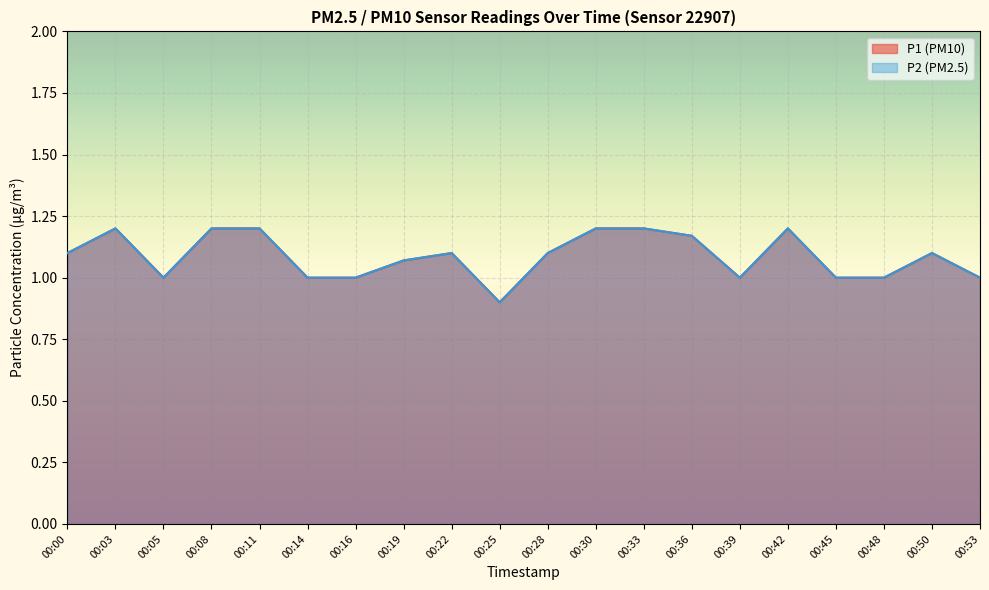

How many lines are shown in the chart?

2